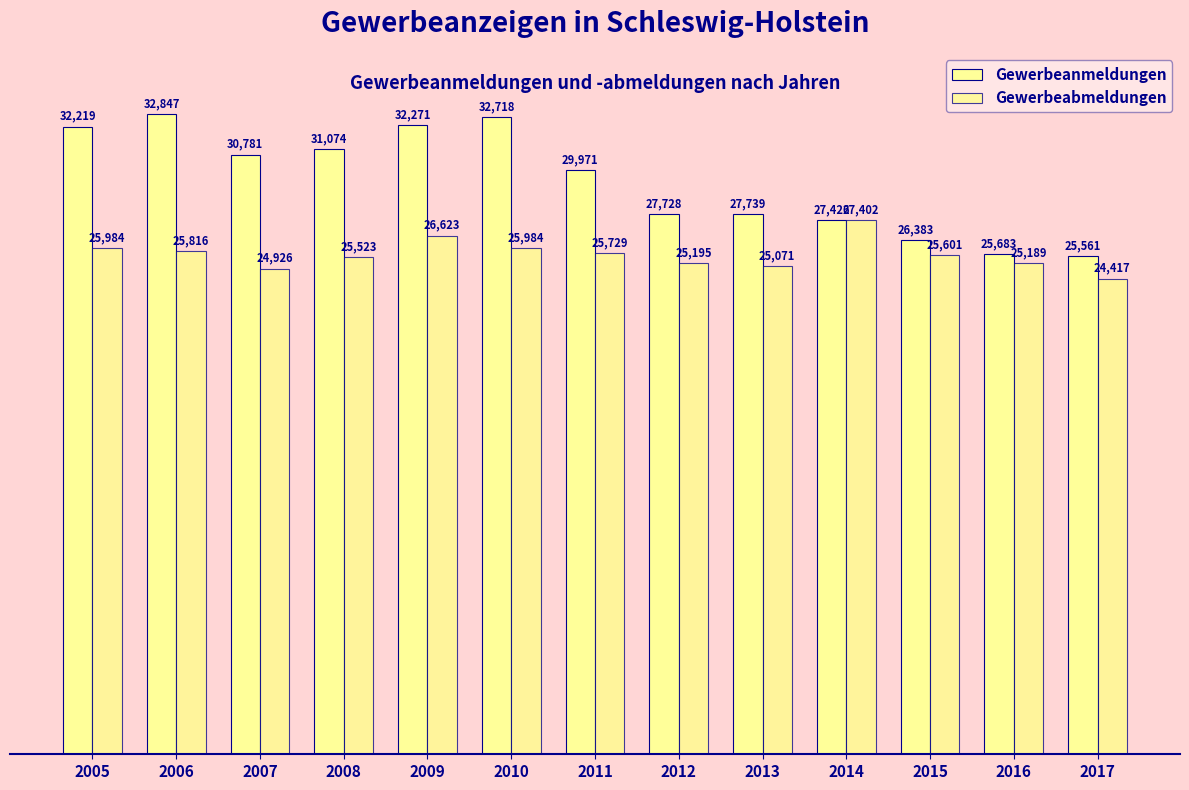

Reading left to right, list all the values displayed in this chart.

Gewerbeanmeldungen: 32219	32847	30781	31074	32271	32718	29971	27728	27739	27426	26383	25683	25561
Gewerbeabmeldungen: 25984	25816	24926	25523	26623	25984	25729	25195	25071	27402	25601	25189	24417